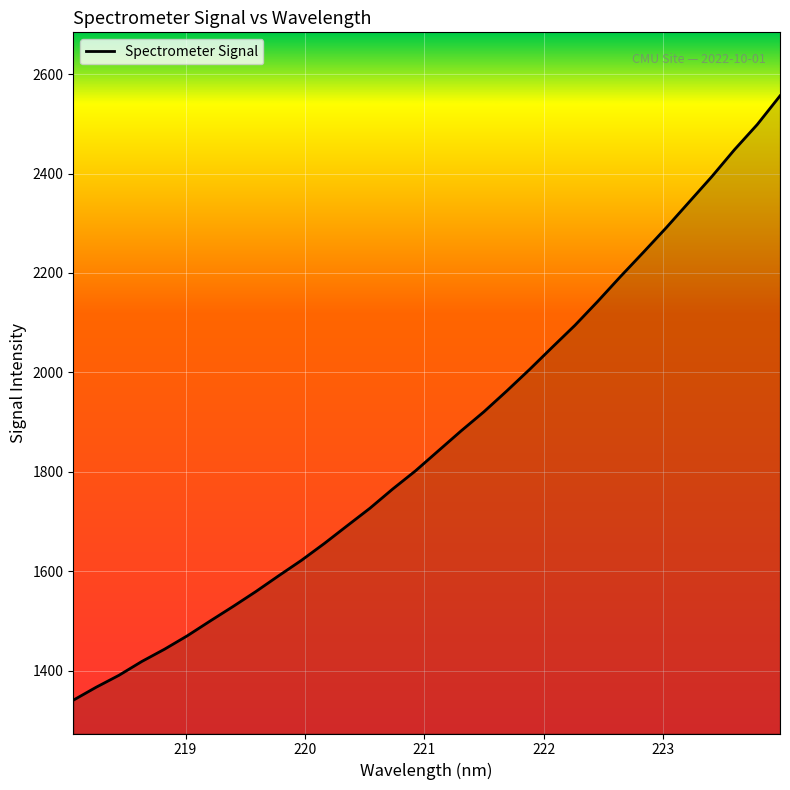

Reading right to left, extract all data points from this chart.

2556.3	2498.6	2448.0	2393.6	2342.2	2290.8	2241.5	2193.0	2143.0	2094.8	2050.5	2005.6	1962.3	1920.6	1882.1	1842.0	1801.8	1765.2	1726.5	1691.2	1655.6	1621.8	1590.7	1558.9	1528.8	1499.7	1470.1	1443.0	1418.2	1390.4	1366.4	1340.3